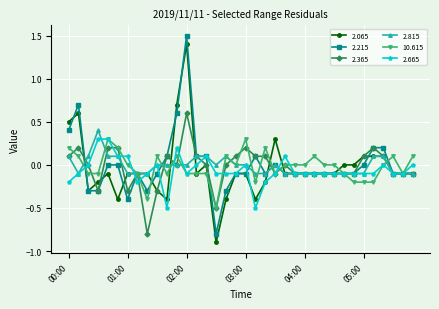

How many categories are shown in the chart?

36